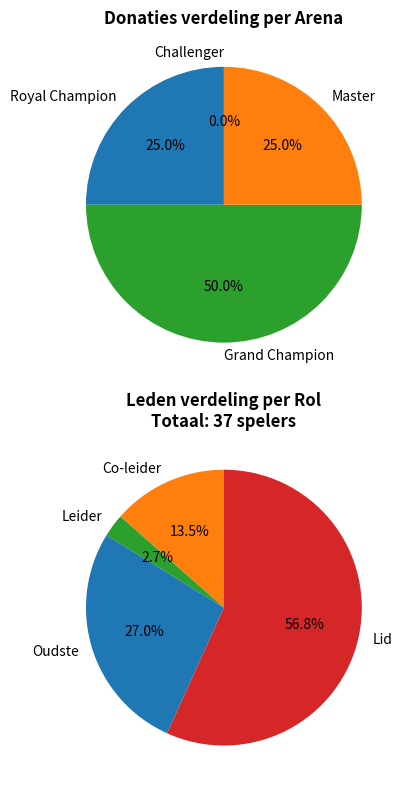

Count the number of slices in the pie.

3